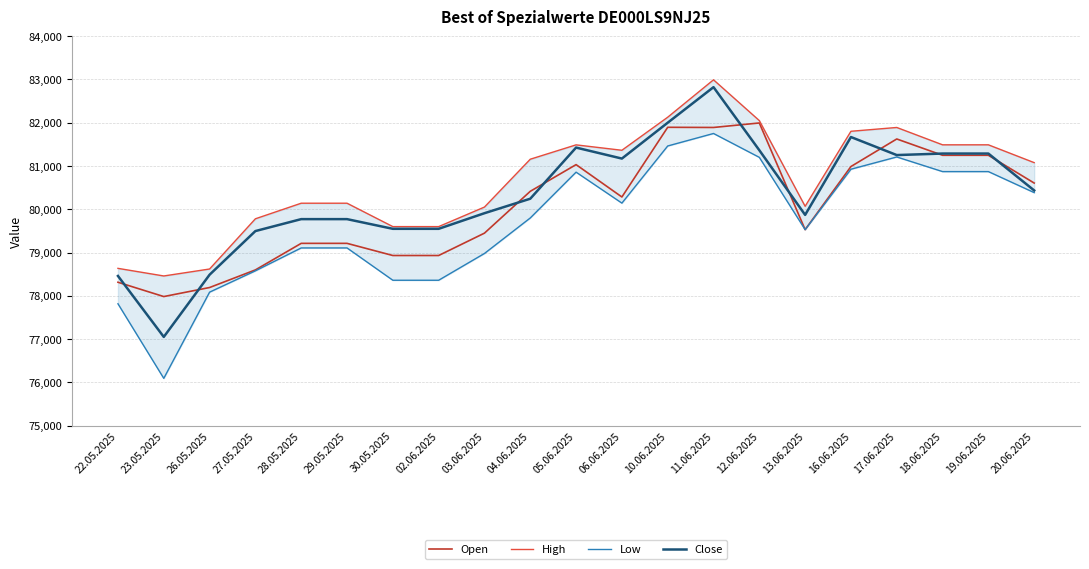

Reading right to left, extract all data points from this chart.

Open: 20.06.2025=80606	19.06.2025=81248	18.06.2025=81248	17.06.2025=81625	16.06.2025=80988	13.06.2025=79529	12.06.2025=81995	11.06.2025=81891	10.06.2025=81895	06.06.2025=80284	05.06.2025=81032	04.06.2025=80415	03.06.2025=79448	02.06.2025=78931	30.05.2025=78931	29.05.2025=79212	28.05.2025=79212	27.05.2025=78598	26.05.2025=78191	23.05.2025=77982	22.05.2025=78313
High: 20.06.2025=81078	19.06.2025=81490	18.06.2025=81490	17.06.2025=81891	16.06.2025=81803	13.06.2025=80069	12.06.2025=82050	11.06.2025=82993	10.06.2025=82128	06.06.2025=81364	05.06.2025=81489	04.06.2025=81157	03.06.2025=80051	02.06.2025=79599	30.05.2025=79599	29.05.2025=80140	28.05.2025=80140	27.05.2025=79780	26.05.2025=78619	23.05.2025=78458	22.05.2025=78634
Low: 20.06.2025=80385	19.06.2025=80871	18.06.2025=80871	17.06.2025=81209	16.06.2025=80926	13.06.2025=79529	12.06.2025=81200	11.06.2025=81752	10.06.2025=81463	06.06.2025=80142	05.06.2025=80858	04.06.2025=79799	03.06.2025=78978	02.06.2025=78359	30.05.2025=78359	29.05.2025=79106	28.05.2025=79106	27.05.2025=78577	26.05.2025=78084	23.05.2025=76091	22.05.2025=77815
Close: 20.06.2025=80435	19.06.2025=81288	18.06.2025=81288	17.06.2025=81253	16.06.2025=81670	13.06.2025=79870	12.06.2025=81365	11.06.2025=82823	10.06.2025=82001	06.06.2025=81172	05.06.2025=81426	04.06.2025=80244	03.06.2025=79909	02.06.2025=79548	30.05.2025=79548	29.05.2025=79772	28.05.2025=79772	27.05.2025=79496	26.05.2025=78487	23.05.2025=77049	22.05.2025=78458